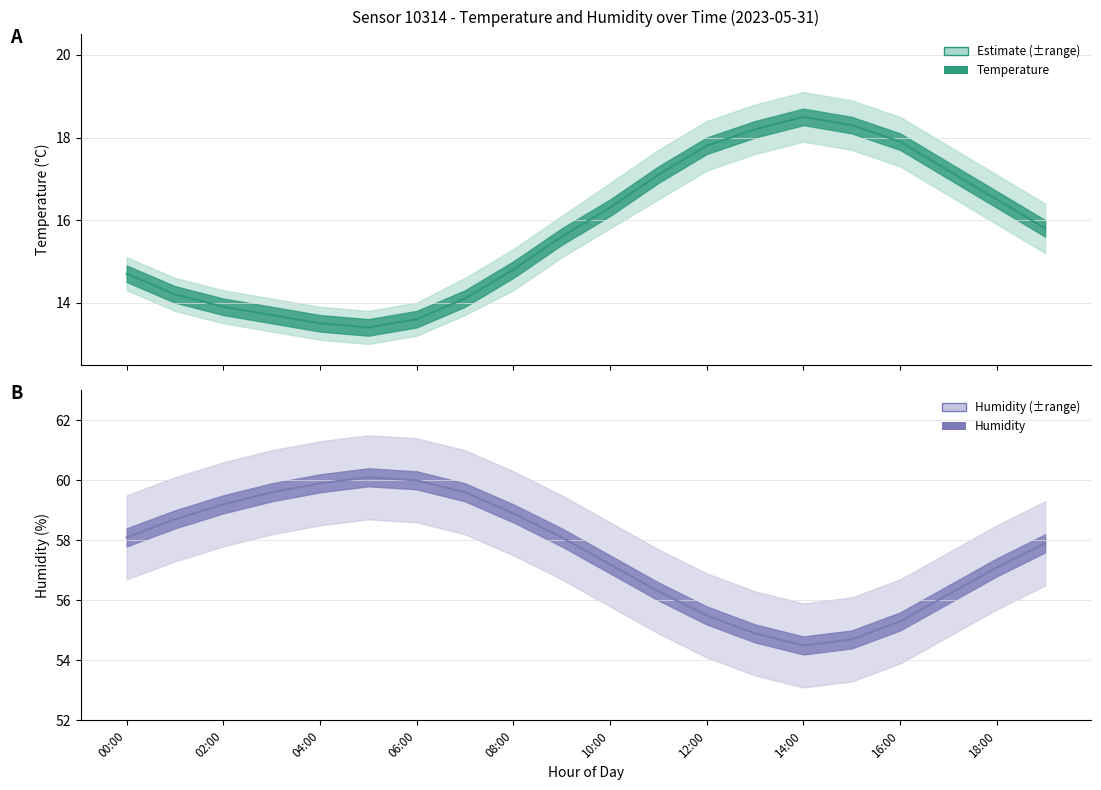

What is the label of the 10th point from the right?

10:00